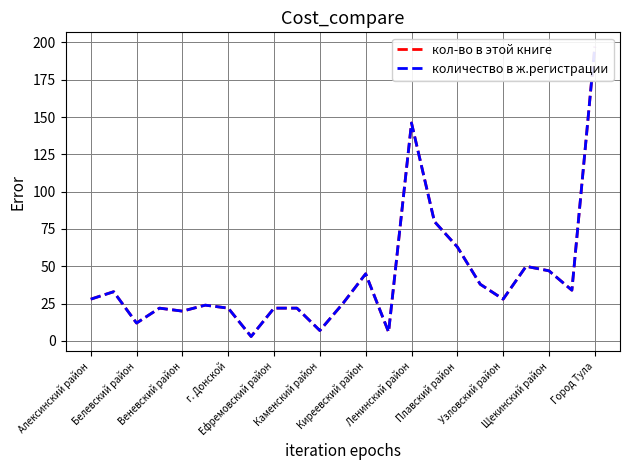

How many values in the кол-во в этой книге series exceed 28?

10